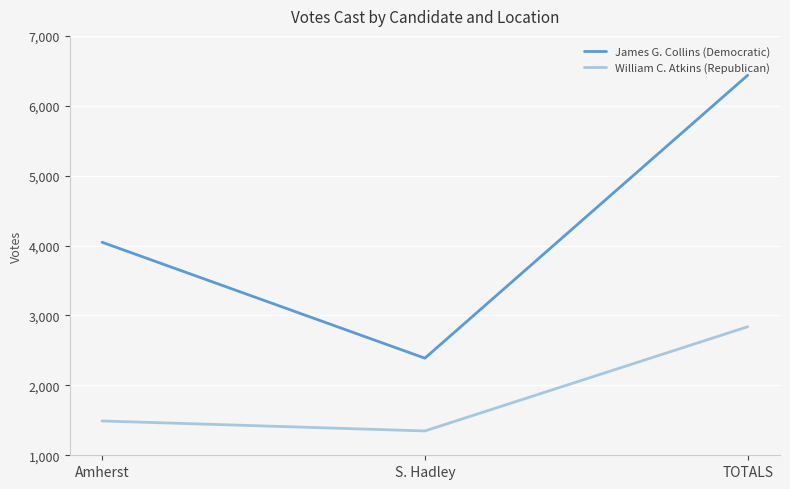

Which series has the largest total across all categories?

James G. Collins (Democratic)